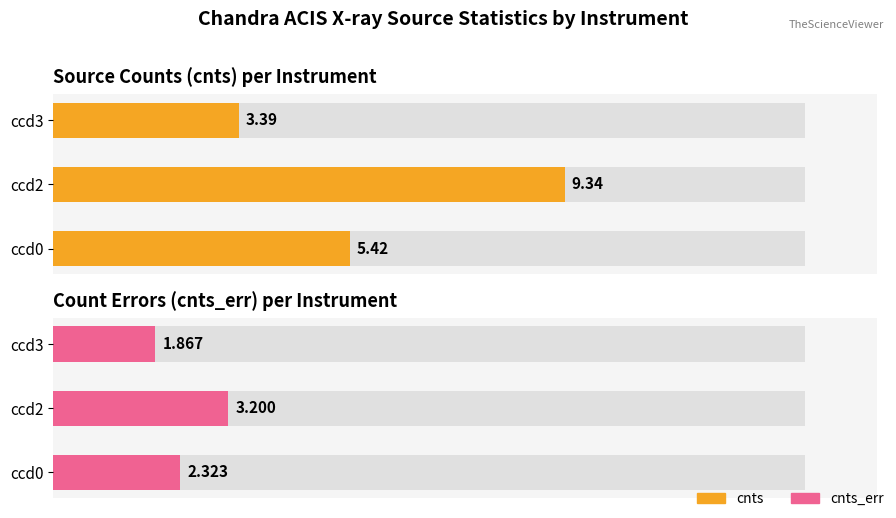

Which has a higher value, ccd0 or ccd2?

ccd2